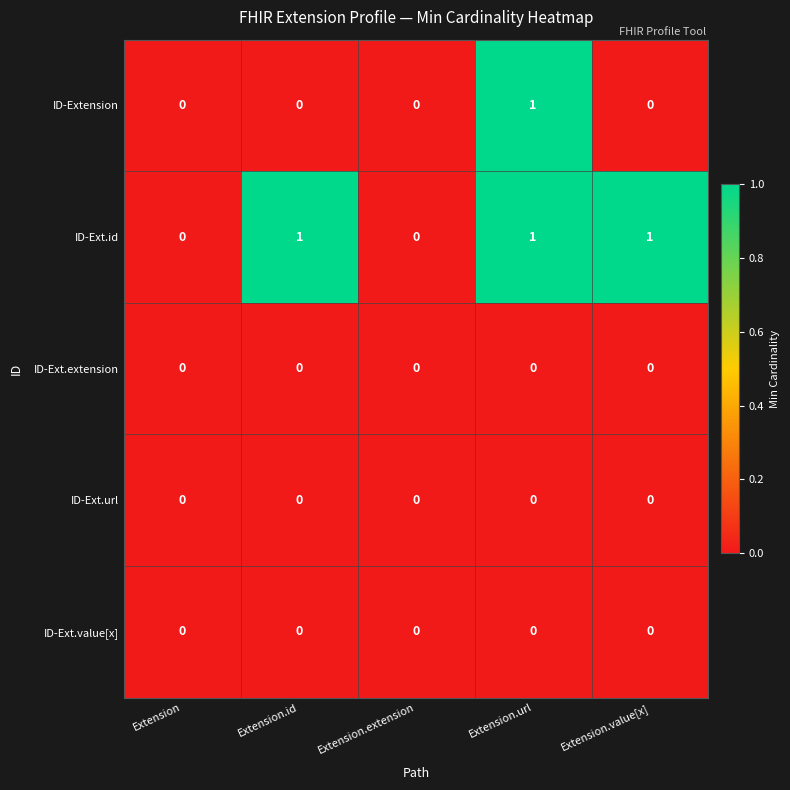

True or false: ID-Extension has a value of 0 at Extension.extension.

True